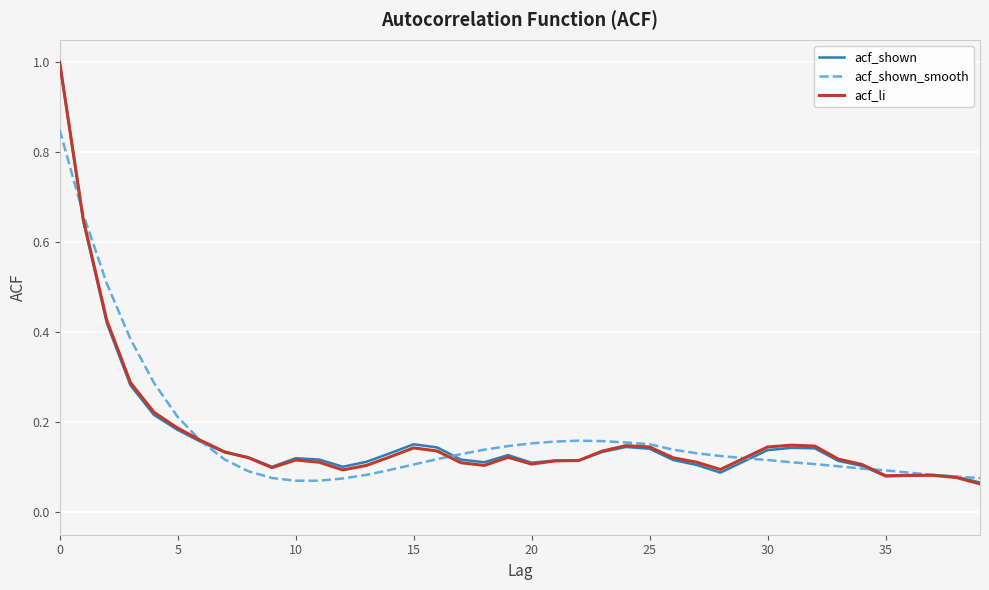

What is the greatest value displayed?

1.0